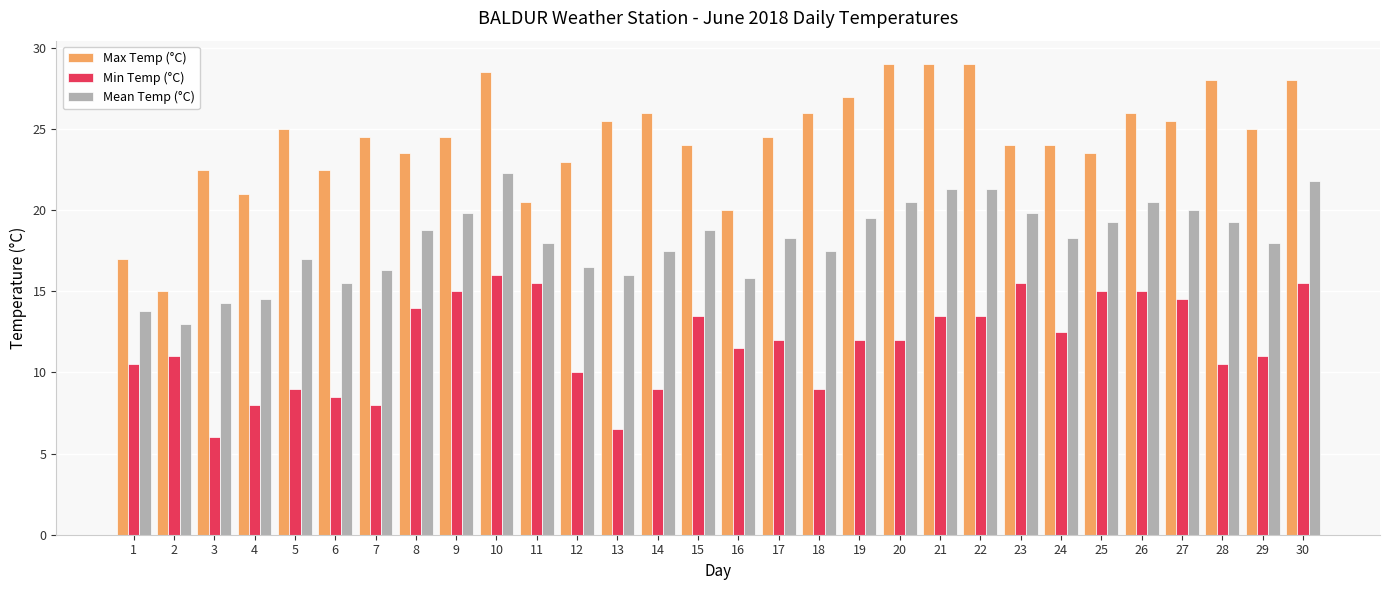

Rank the series by their average value, from highest to lowest.

Max Temp (°C), Mean Temp (°C), Min Temp (°C)